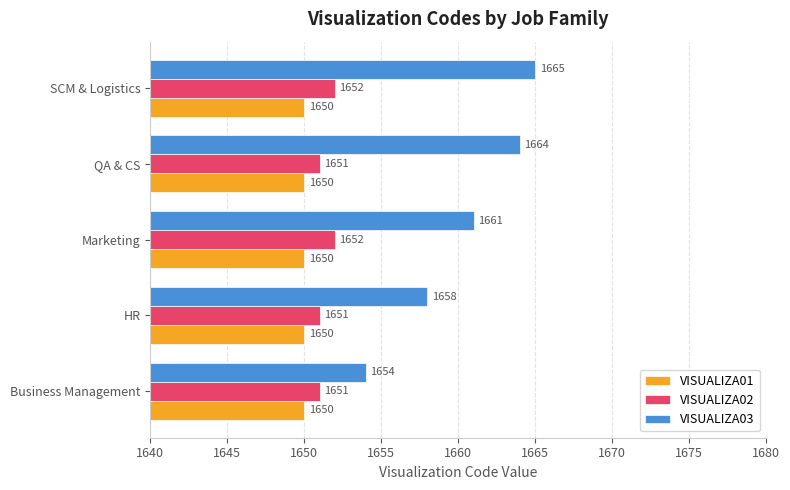

What is the sum of all VISUALIZA02 values?

8257